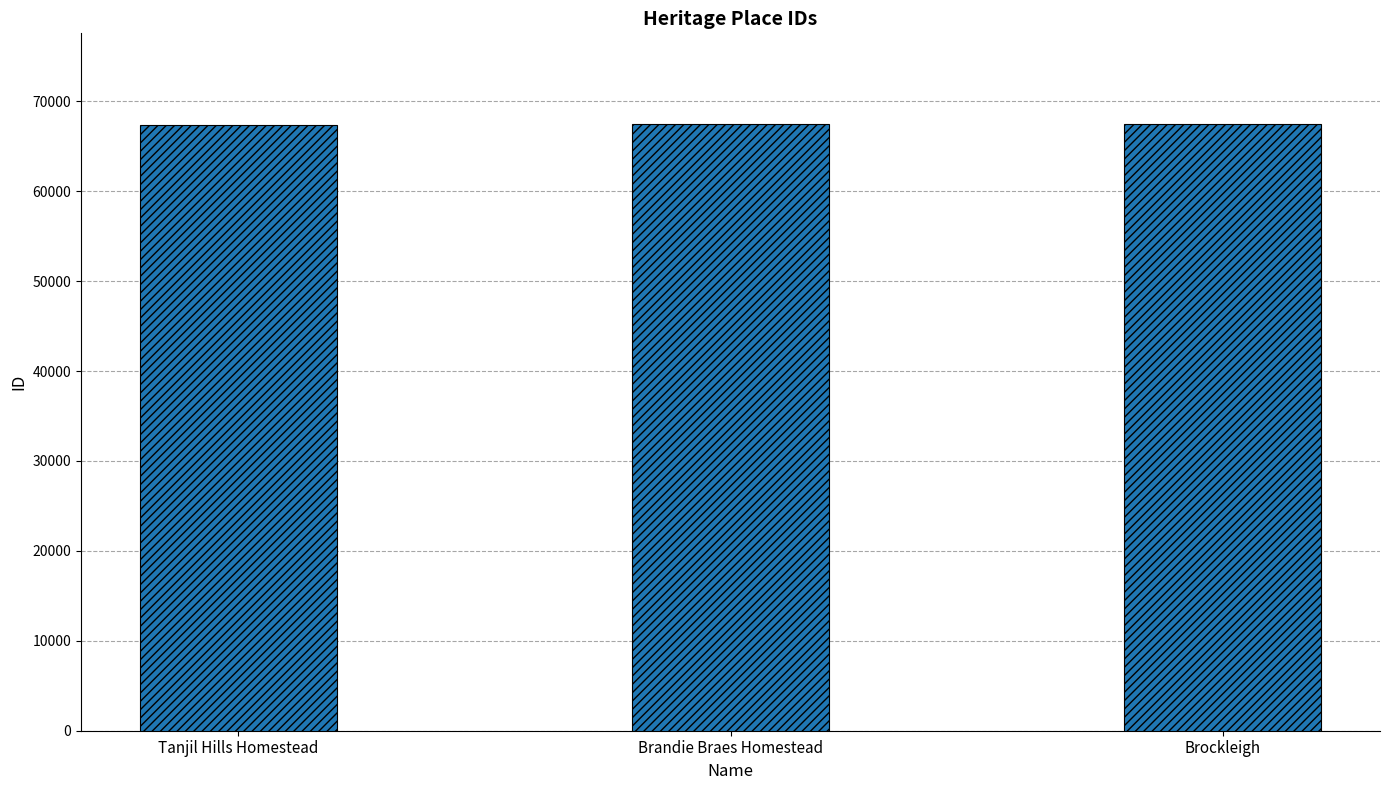

The value at Brockleigh is 67444. True or false?

True